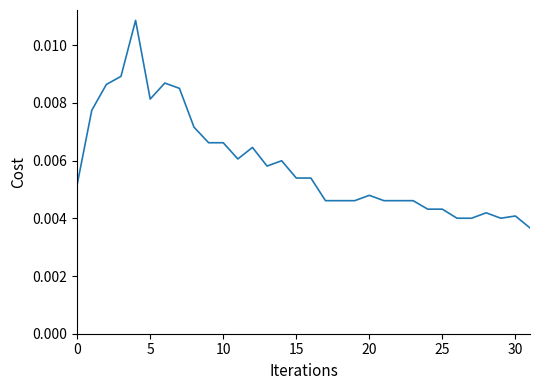

What is the sum of all values?

0.2